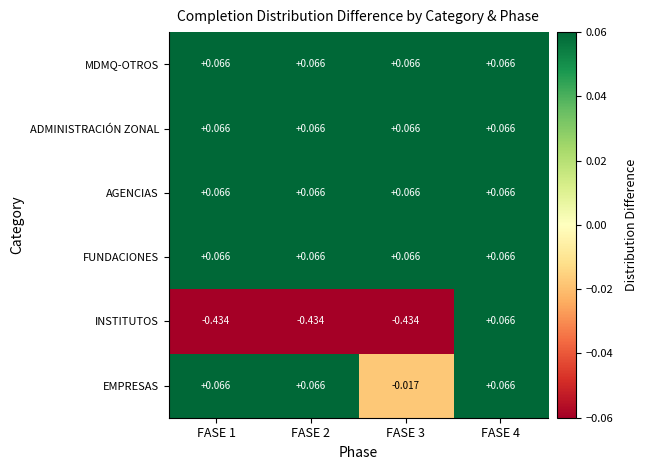

Which series has the largest range (max minus min)?

INSTITUTOS